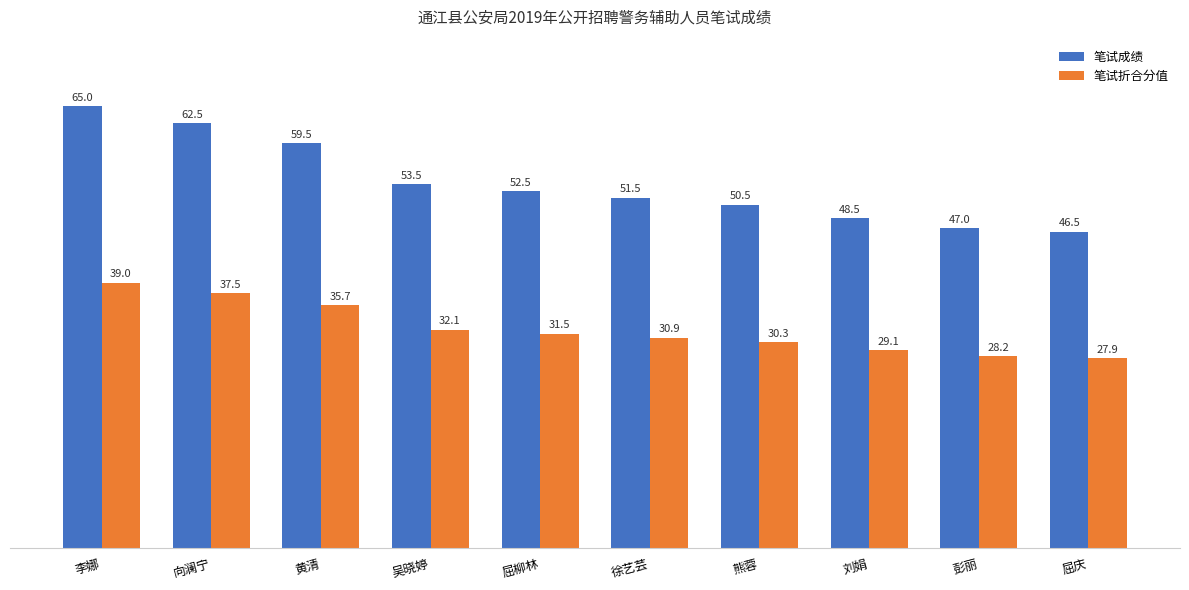

What is the average value of the 笔试折合分值 series?

32.2